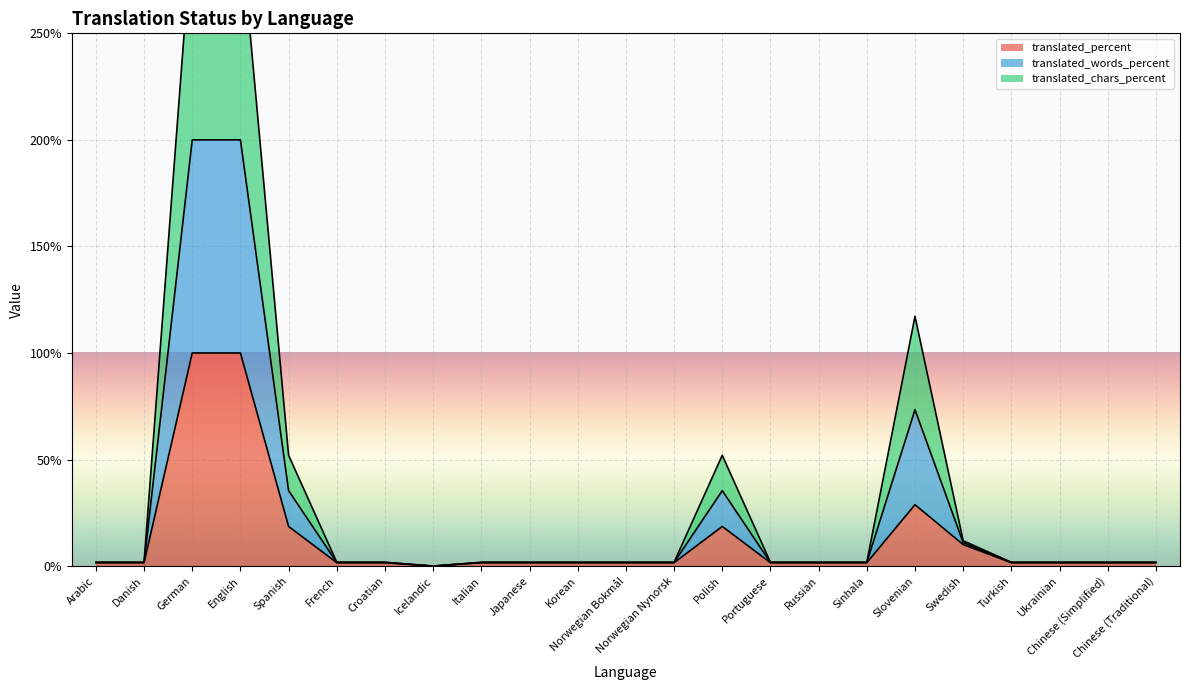

Reading left to right, what are all the values shown in this chart?

translated: Arabic=1.6	Danish=1.6	German=100.0	English=100.0	Spanish=18.6	French=1.6	Croatian=1.6	Icelandic=0.0	Italian=1.6	Japanese=1.6	Korean=1.6	Norwegian Bokmål=1.6	Norwegian Nynorsk=1.6	Polish=18.6	Portuguese=1.6	Russian=1.6	Sinhala=1.6	Slovenian=28.8	Swedish=10.1	Turkish=1.6	Ukrainian=1.6	Chinese (Simplified)=1.6	Chinese (Traditional)=1.6
translated_percent: Arabic=1.7	Danish=1.7	German=200.0	English=200.0	Spanish=35.4	French=1.7	Croatian=1.7	Icelandic=0.0	Italian=1.7	Japanese=1.7	Korean=1.7	Norwegian Bokmål=1.7	Norwegian Nynorsk=1.7	Polish=35.4	Portuguese=1.7	Russian=1.7	Sinhala=1.7	Slovenian=73.4	Swedish=11.0	Turkish=1.7	Ukrainian=1.7	Chinese (Simplified)=1.7	Chinese (Traditional)=1.7
translated_words_percent: Arabic=1.8	Danish=1.8	German=300.0	English=300.0	Spanish=52.0	French=1.8	Croatian=1.8	Icelandic=0.0	Italian=1.8	Japanese=1.8	Korean=1.8	Norwegian Bokmål=1.8	Norwegian Nynorsk=1.8	Polish=52.0	Portuguese=1.8	Russian=1.8	Sinhala=1.8	Slovenian=117.2	Swedish=11.9	Turkish=1.8	Ukrainian=1.8	Chinese (Simplified)=1.8	Chinese (Traditional)=1.8